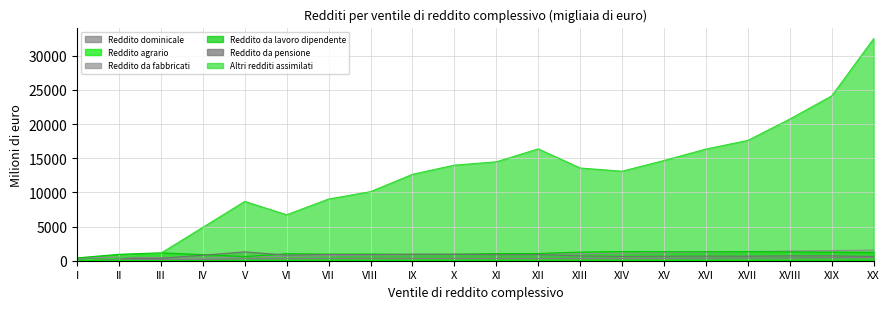

How many values in the Reddito da fabbricati series are below 948?

10